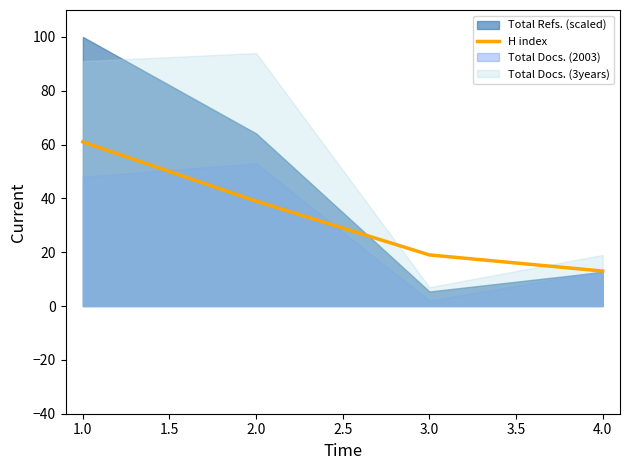

The value of H index at 1.0 is 22. True or false?

False